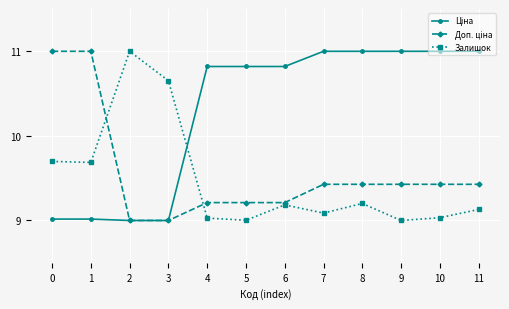

What is the maximum value shown in the chart?

11.0